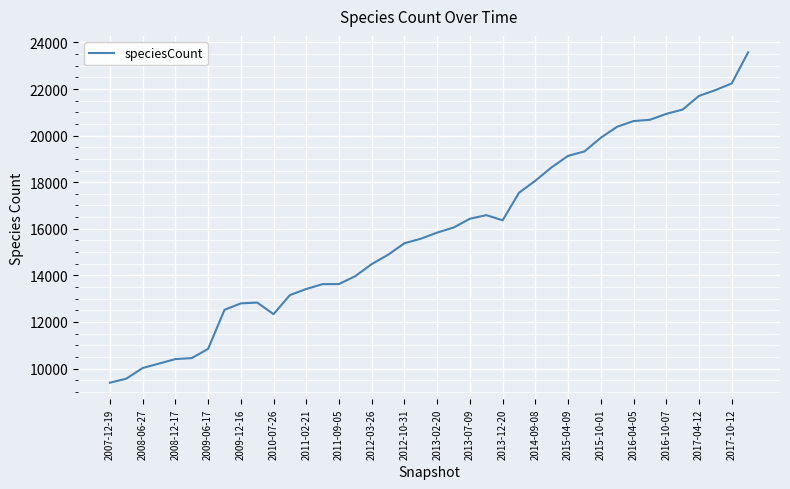

What is the maximum value shown in the chart?

23573